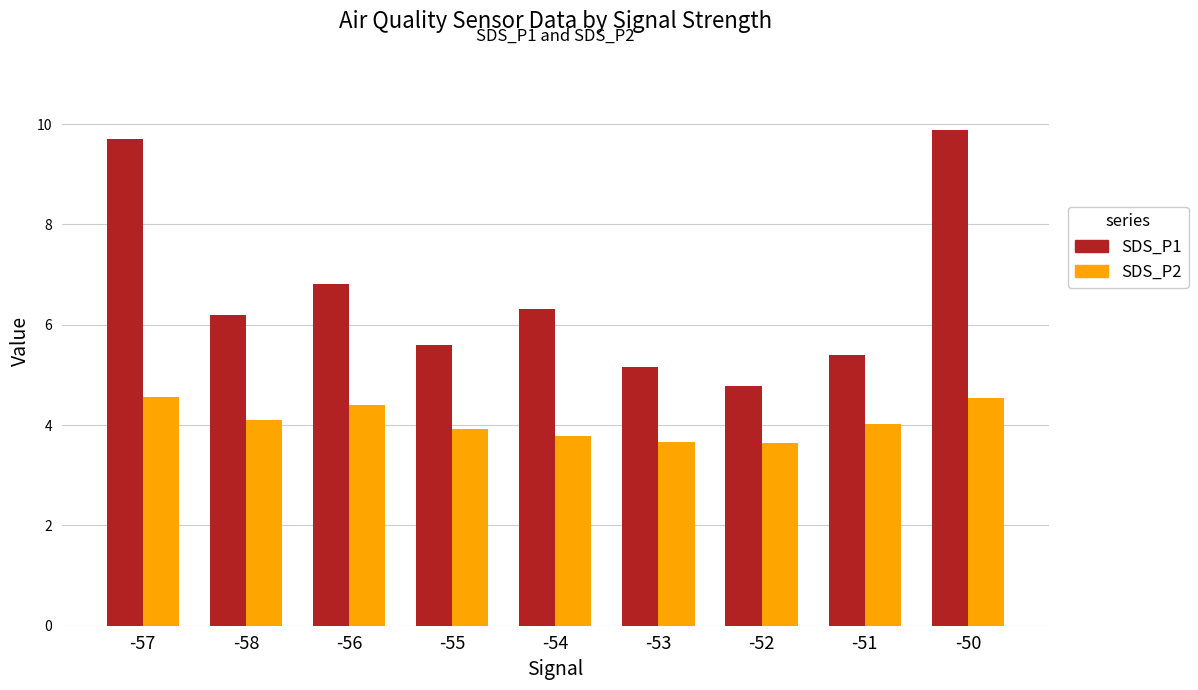

Which series changed the most between -56 and -51?

SDS_P1